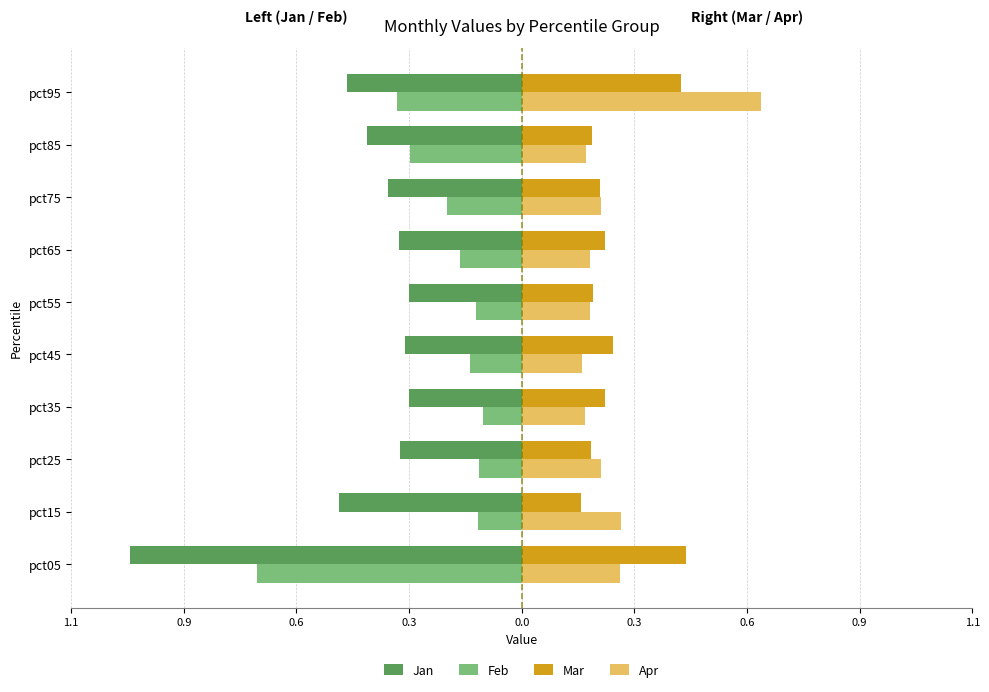

What are all the series names shown in the legend?

Jan, Feb, Mar, Apr